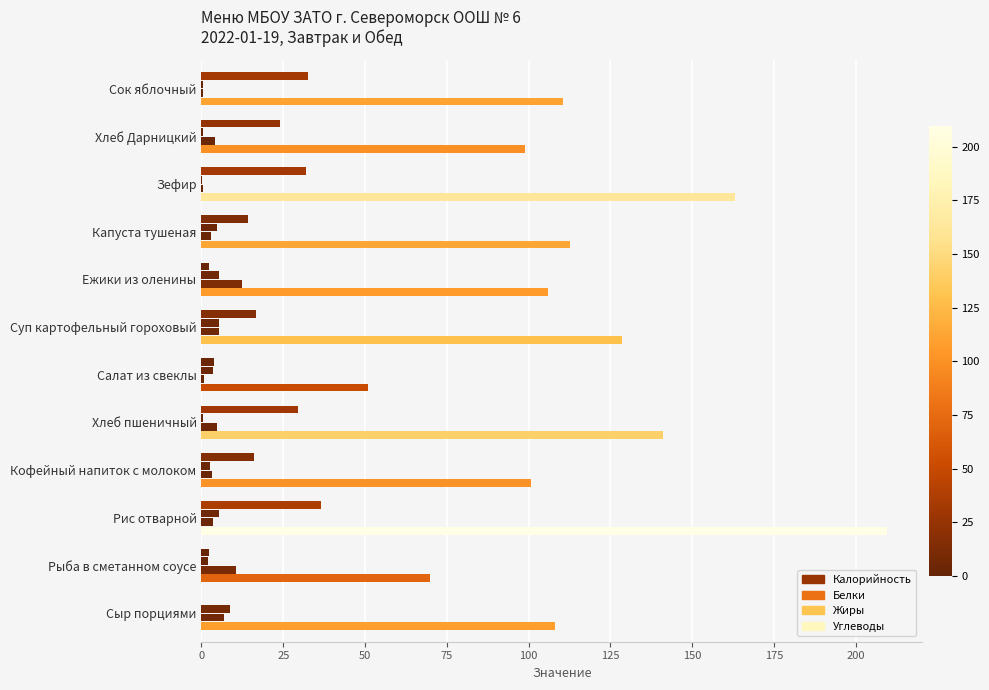

Reading right to left, extract all data points from this chart.

Калорийность: 110.6	99.0	163.0	112.7	106.1	128.7	51.0	141.0	100.6	209.7	69.8	108.0
Белки: 0.6	4.0	0.4	3.0	12.3	5.5	0.8	4.8	3.2	3.6	10.5	7.0
Жиры: 0.4	0.6	0.0	4.8	5.5	5.3	3.6	0.5	2.7	5.4	2.1	8.8
Углеводы: 32.6	24.0	32.0	14.1	2.4	16.5	3.8	29.5	15.9	36.7	2.4	0.0